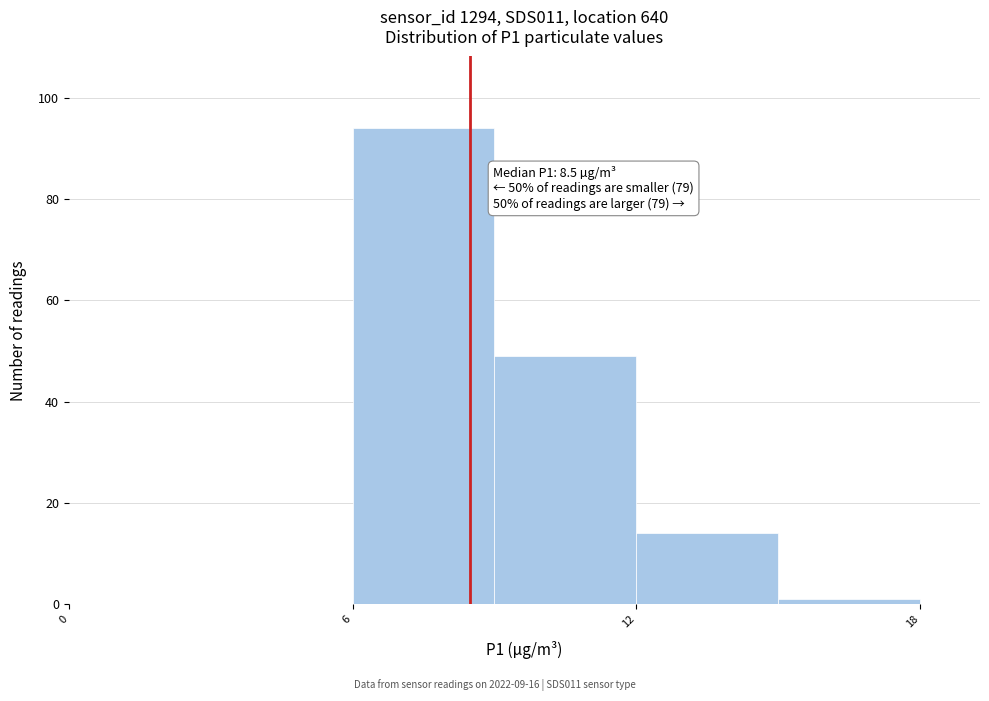

Around what value on the x-axis is the tallest bar? Give the approximate position of its centre, as read against the axis.

8